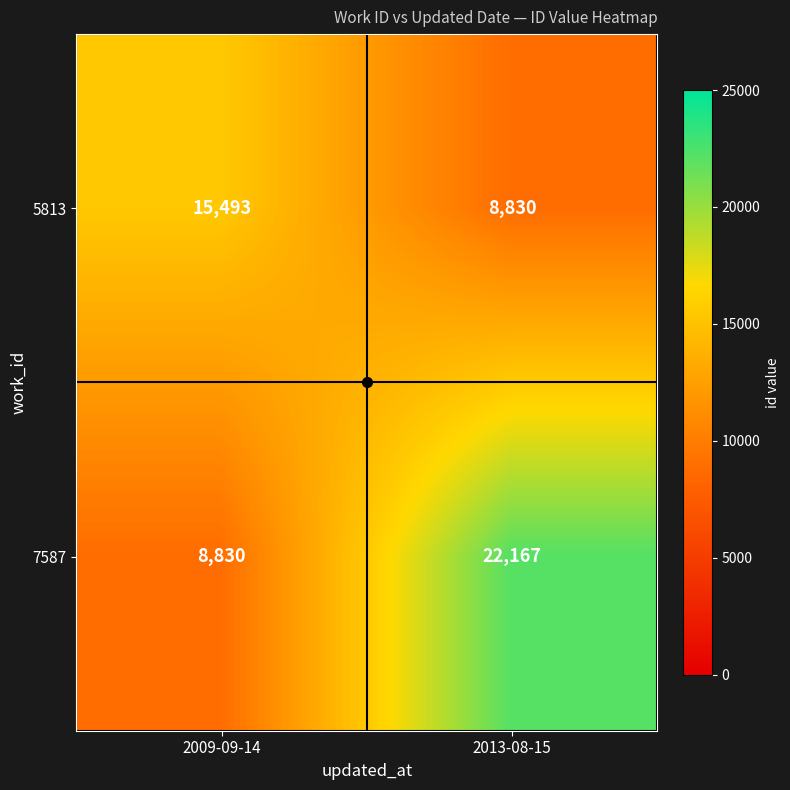

Between 2009-09-14 and 2013-08-15, which series saw the biggest shift?

7587